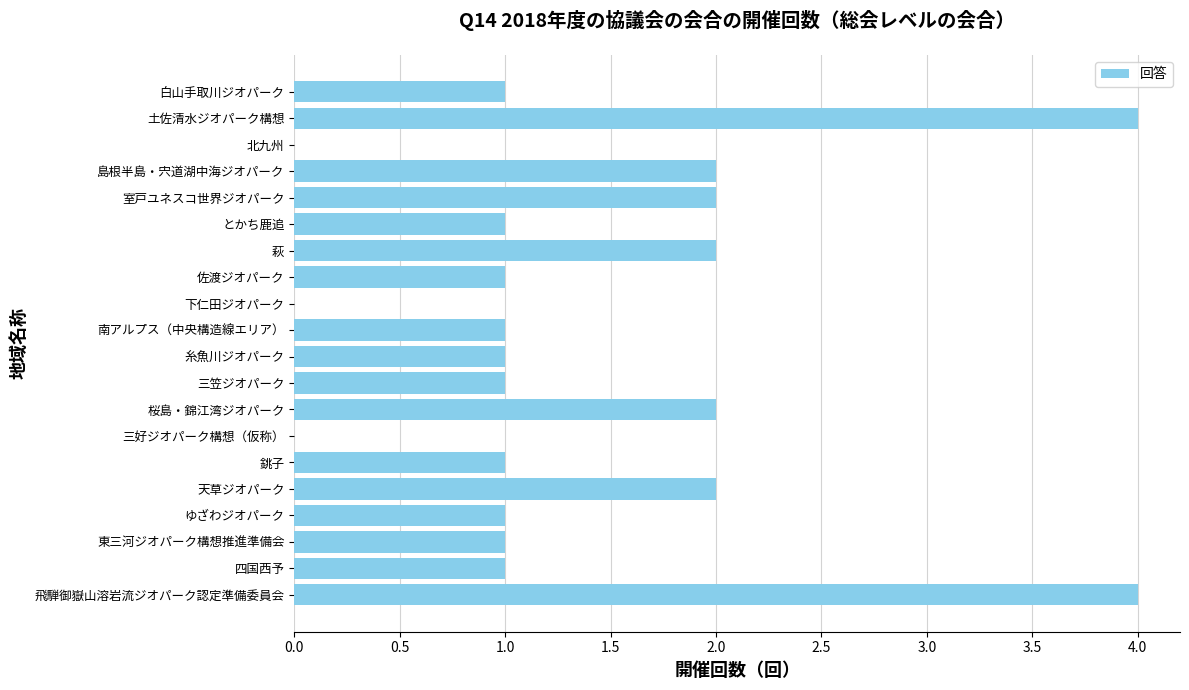

Approximately how many times larger is the value at 四国西予 compared to とかち鹿追?

1.0